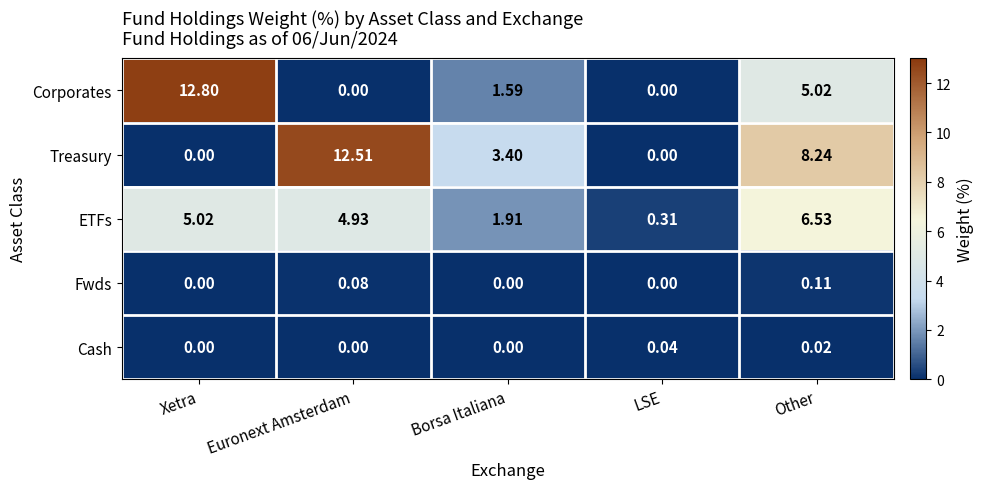

At which category is the sum across all series the highest?

Other